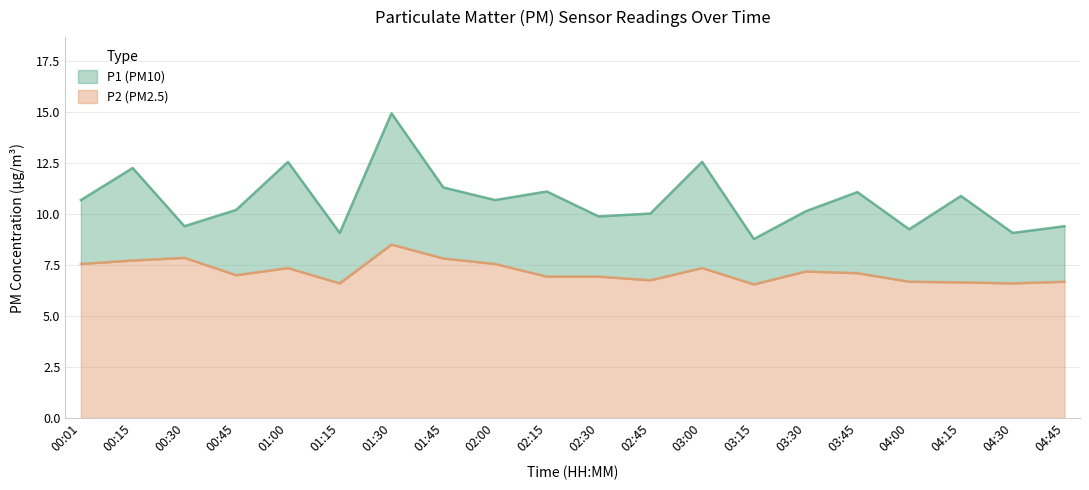

Which series has the largest total across all categories?

P1